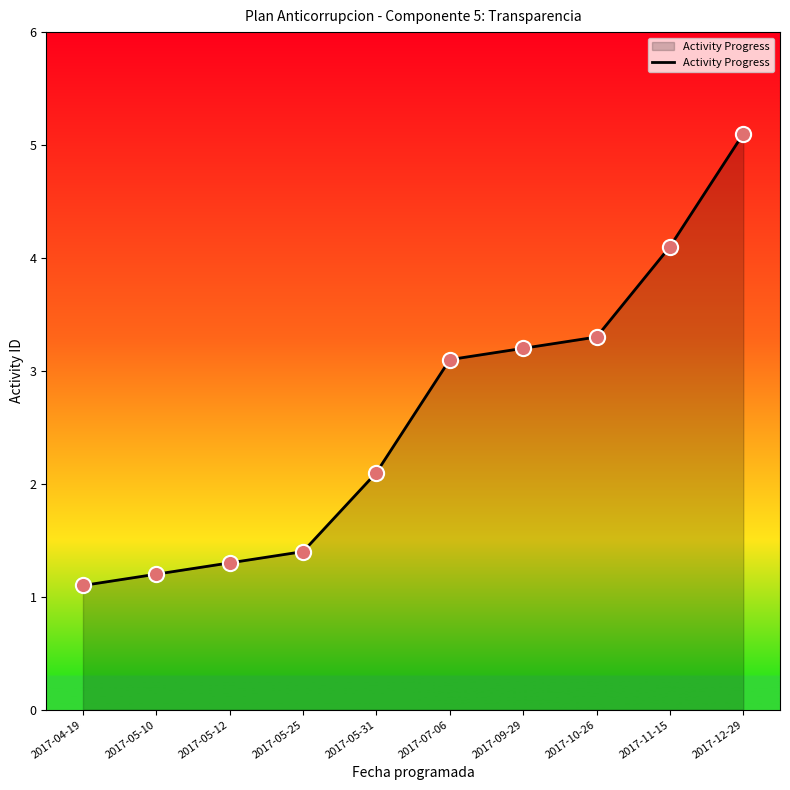

What is the change in value from 2017-10-26 to 2017-11-15?

+0.8